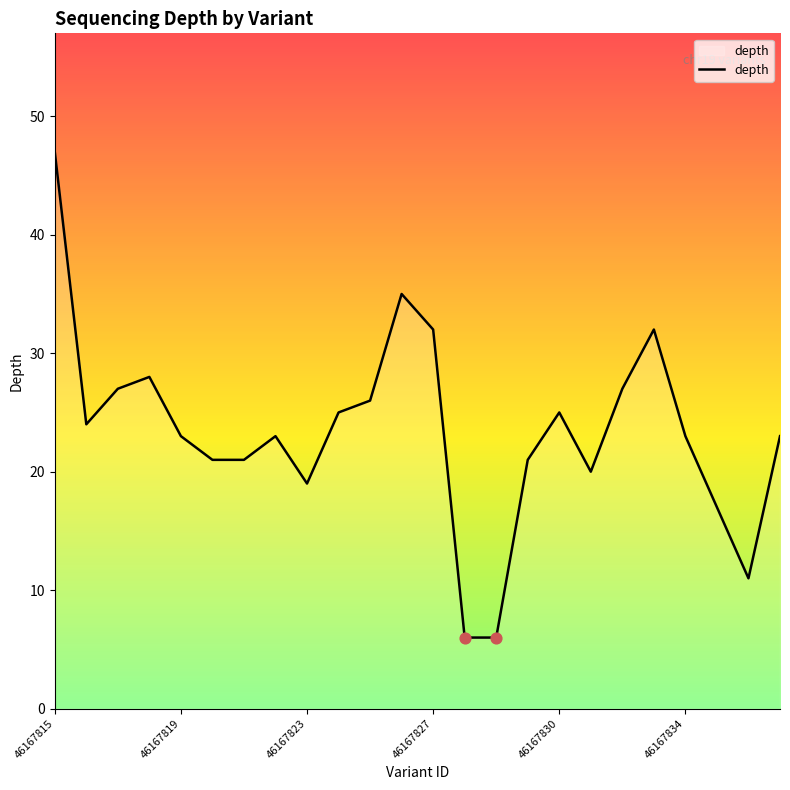

What is the difference between the maximum and minimum values?

41